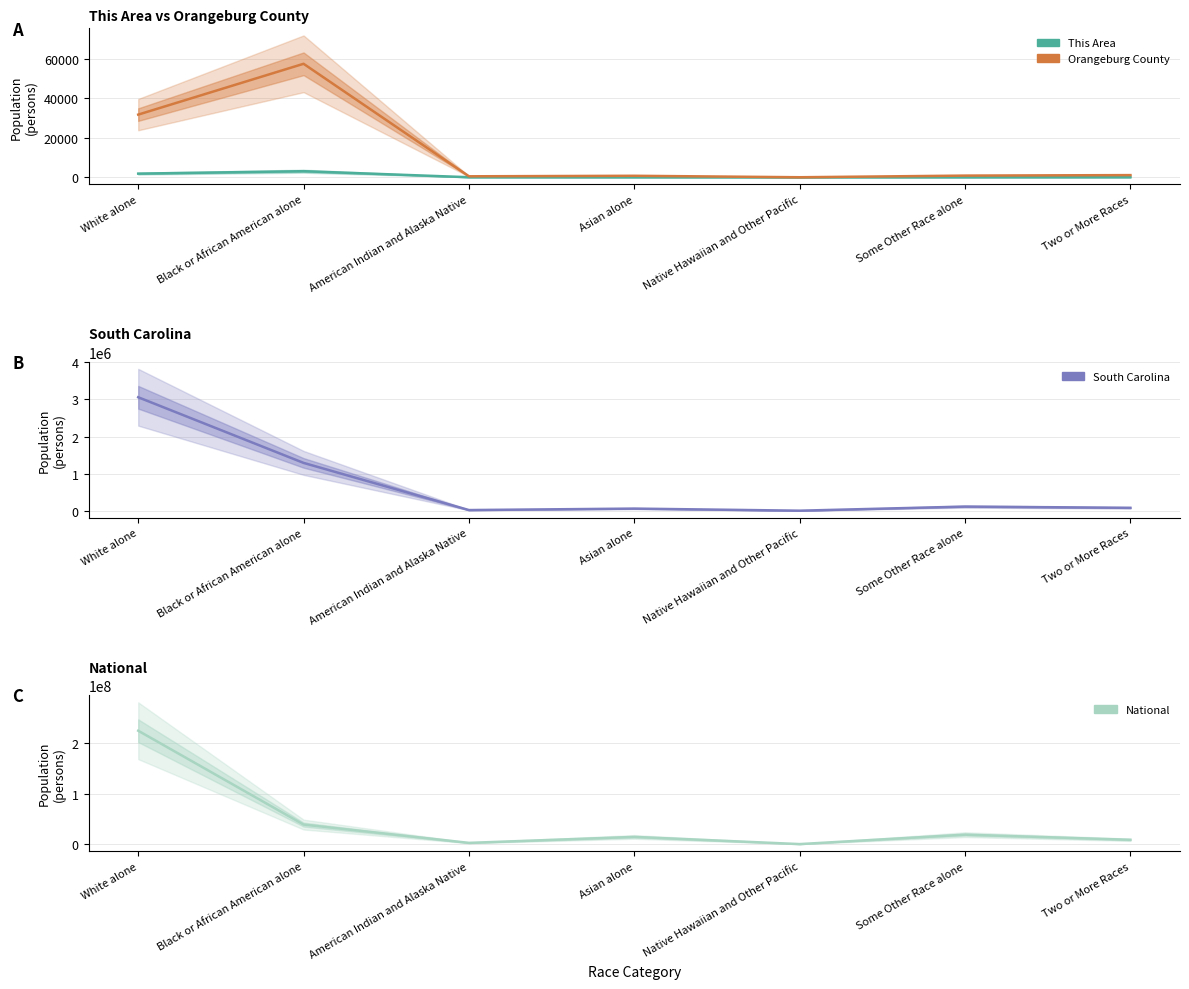

Which series has the largest total across all categories?

National